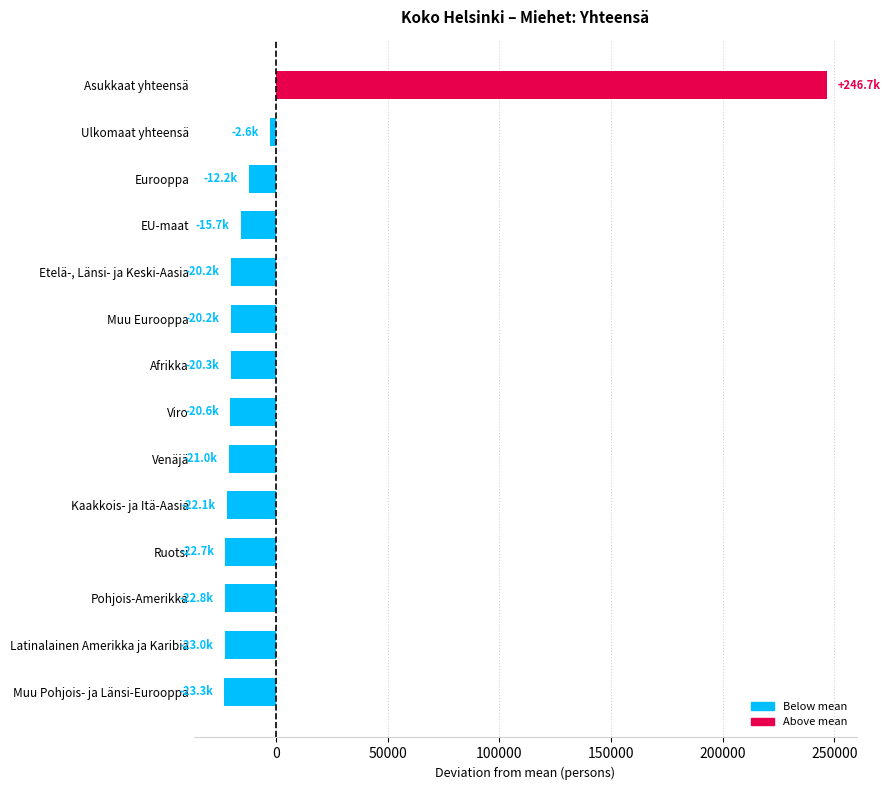

What is the greatest value displayed?

246691.9